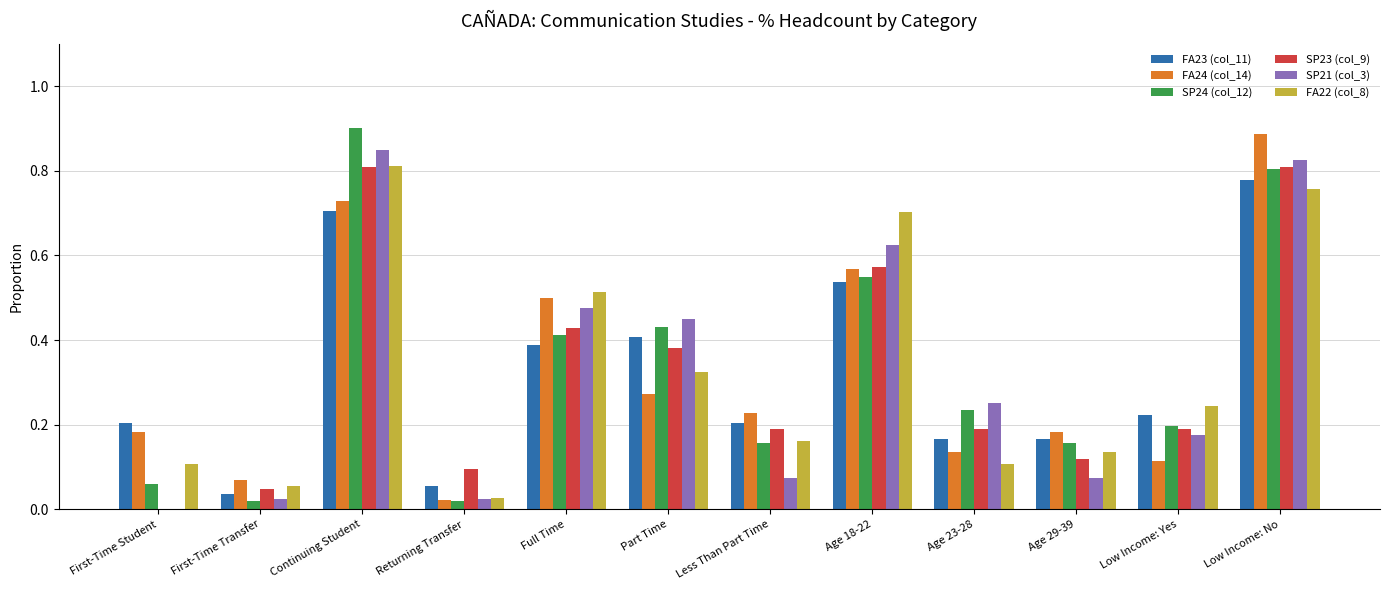

How many categories are shown in the chart?

12